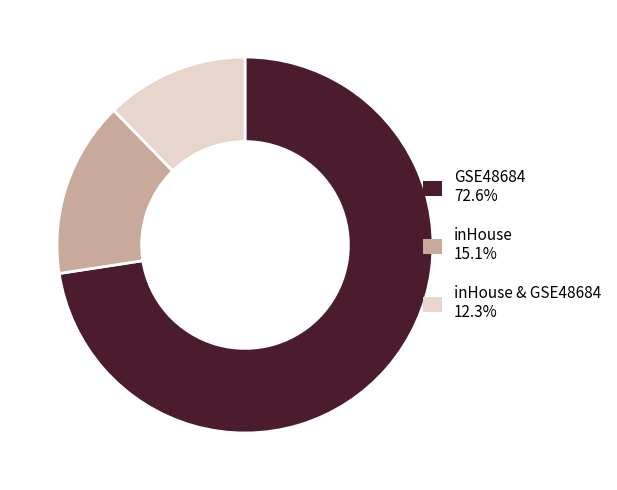

Do GSE48684 72.6% and inHouse 15.1% together represent more than half of the pie?

Yes